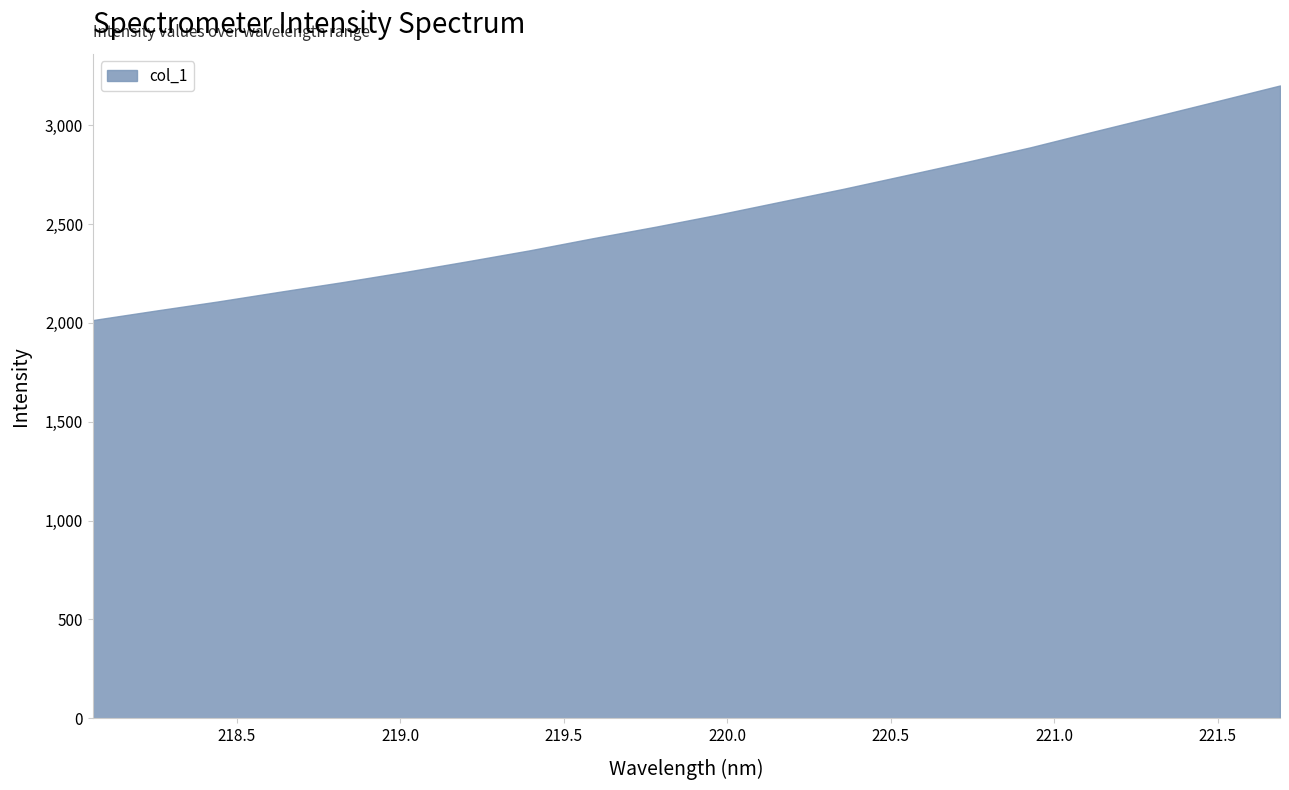

Does the chart display data point markers on the line(s)?

No